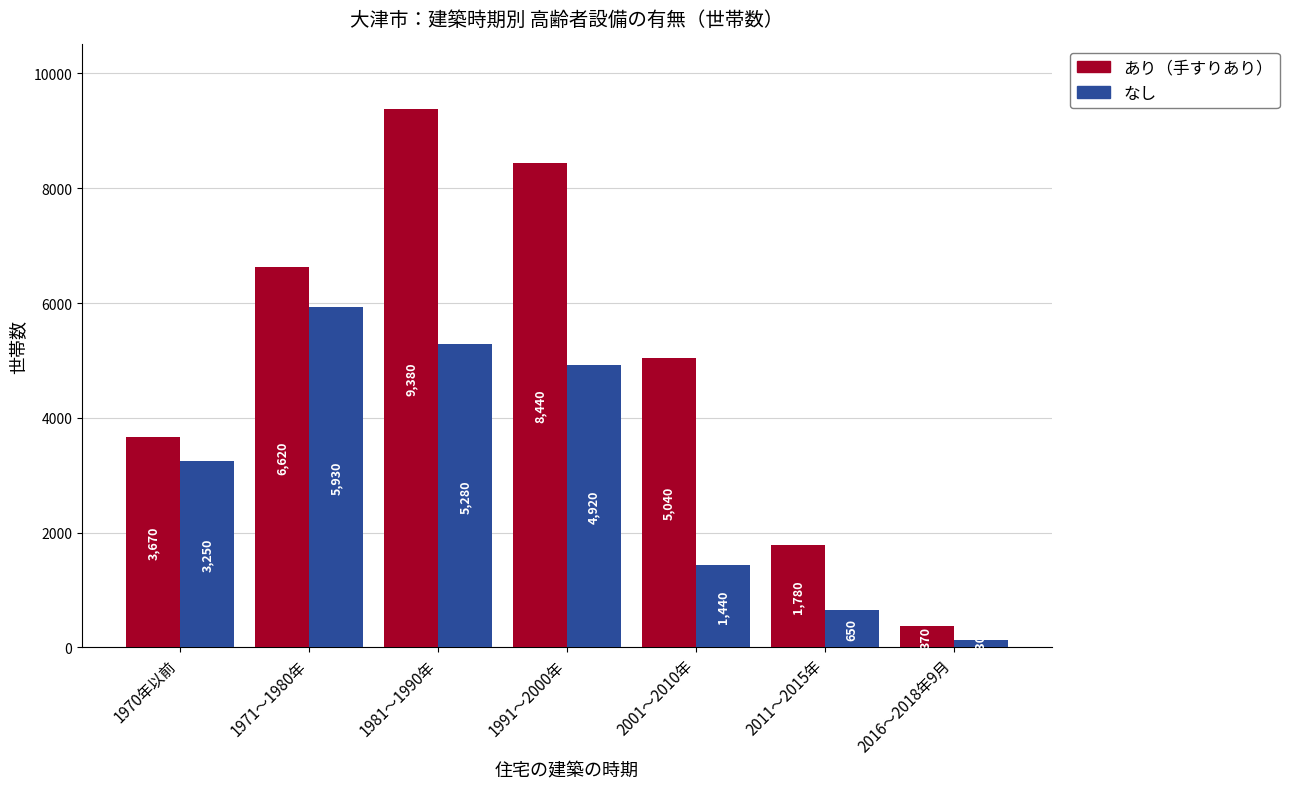

What is the label of the 4th bar from the right?

1991～2000年